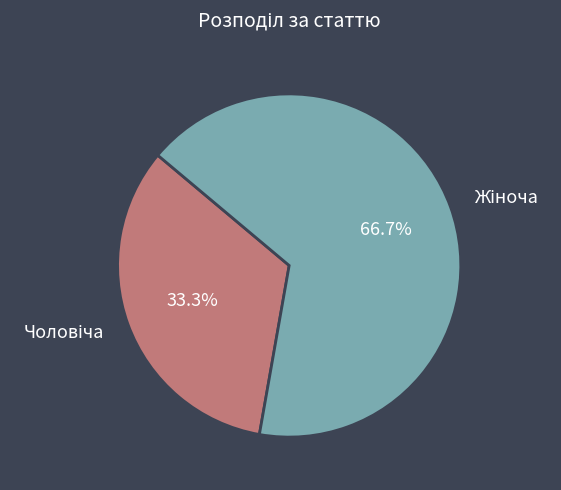

Is there any slice that represents more than half of the pie?

Yes